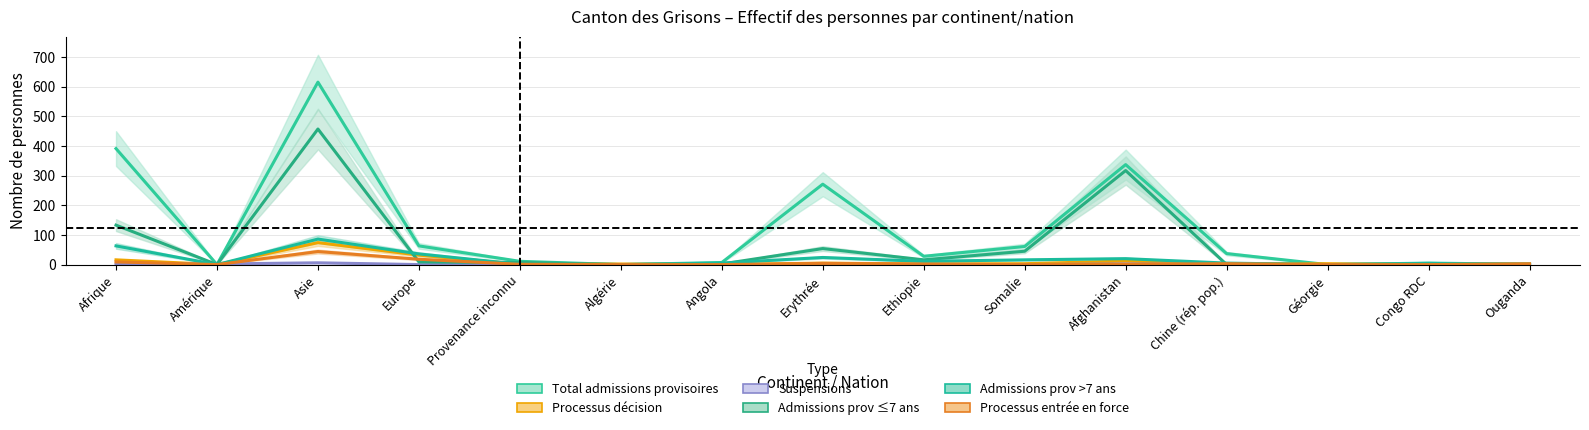

How many series are shown in this chart?

6